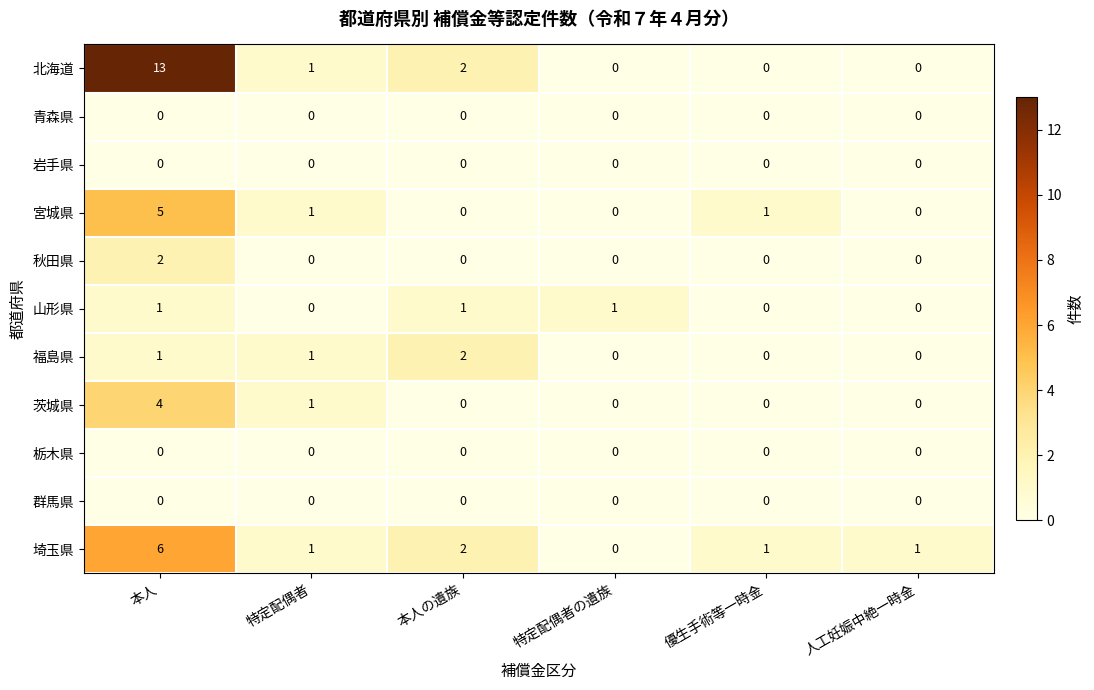

What is the total value across all series at 特定配偶者?

5